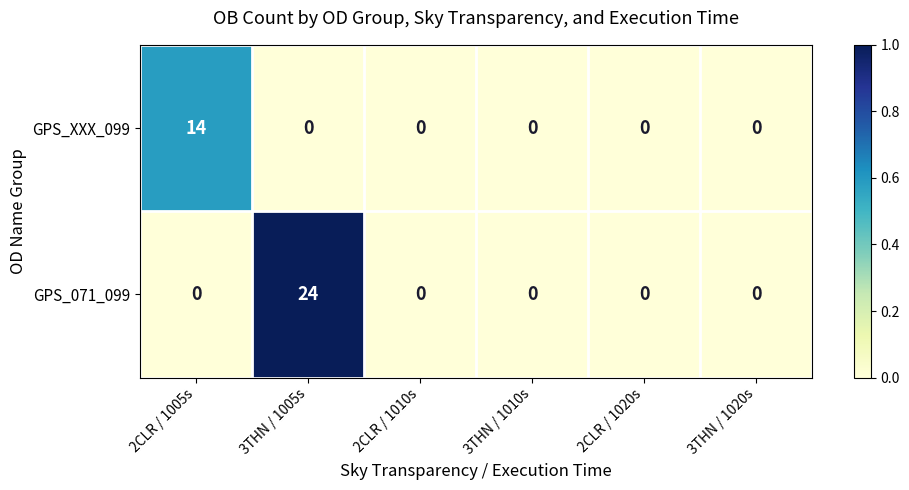

Is it true that GPS_XXX_099 equals -7 at 3THN / 1010s?

False